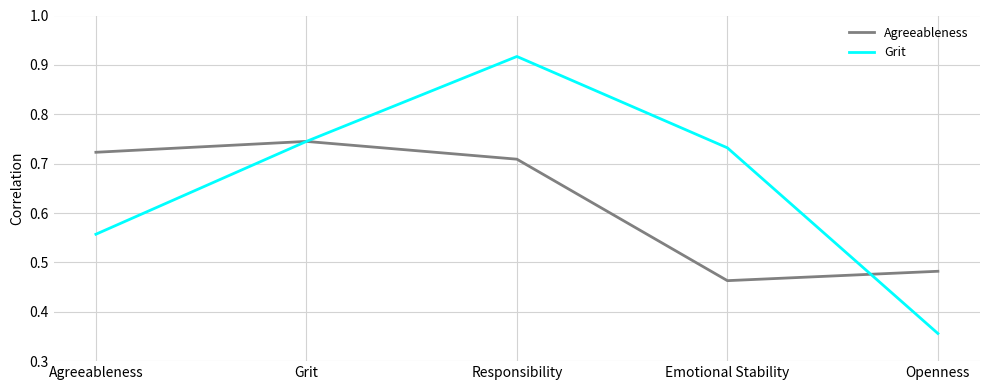

Which series has the largest total across all categories?

Grit